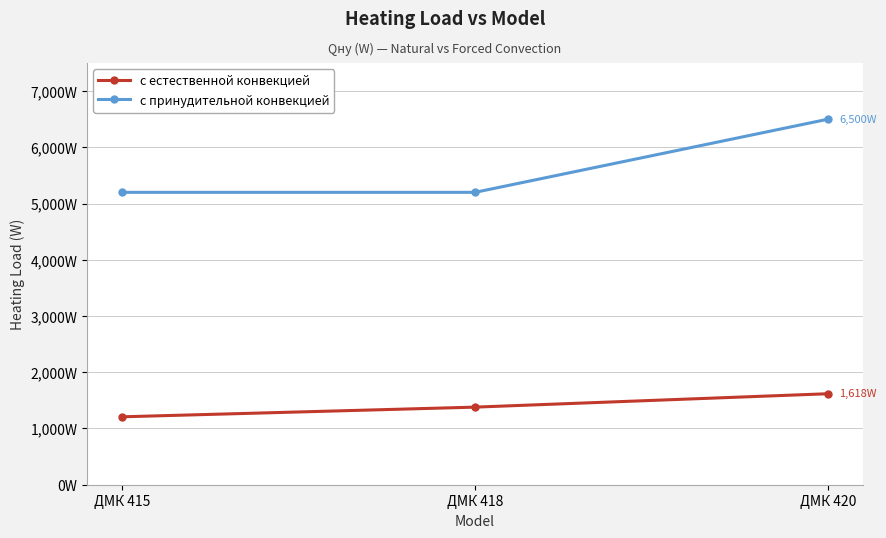

At which label does с естественной конвекцией first exceed 1380?

ДМК 420